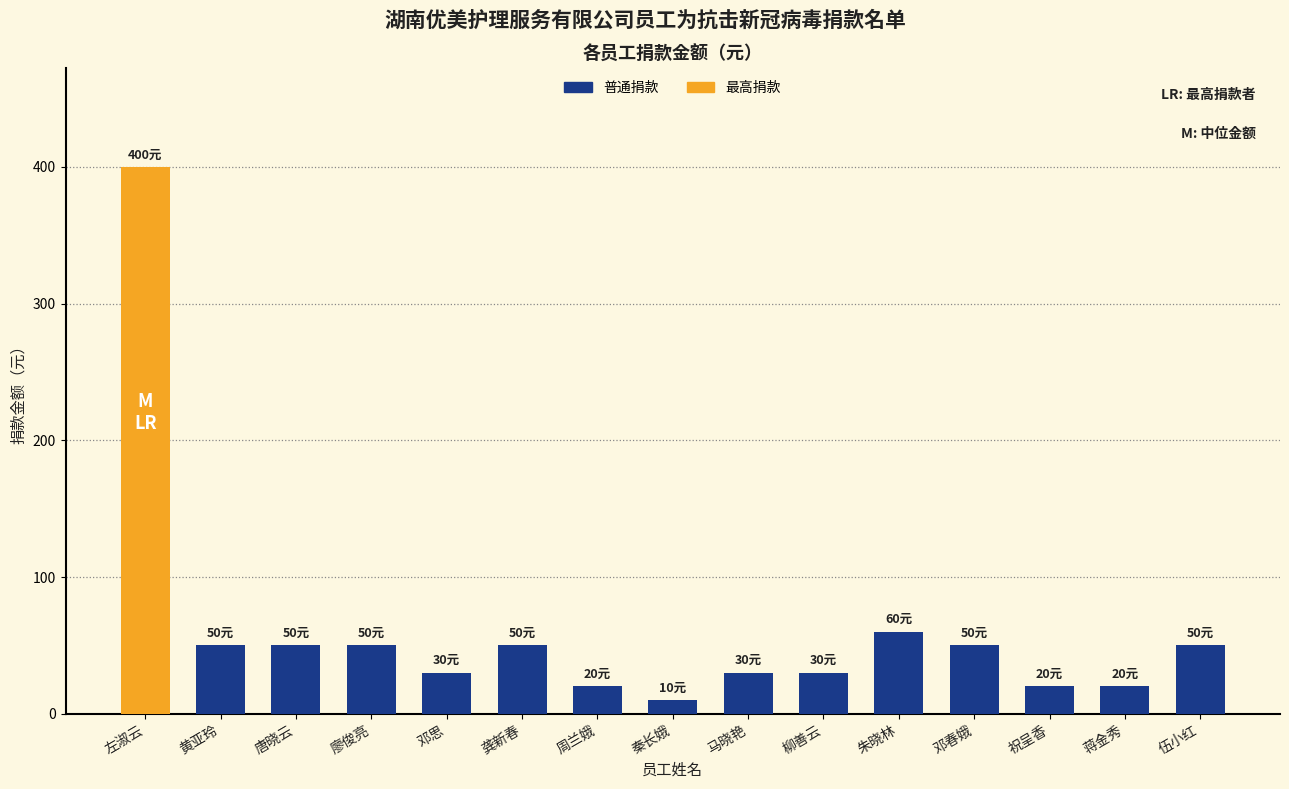

How many categories are shown in the chart?

15